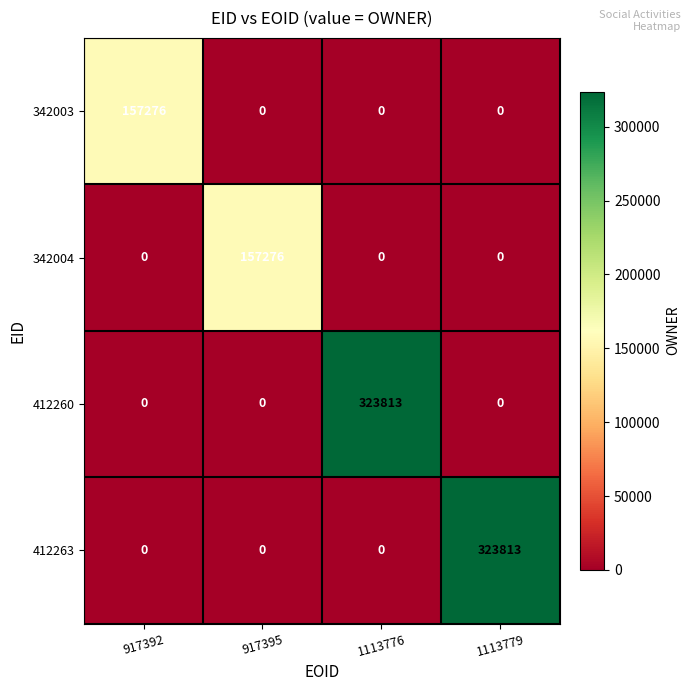

Is the value of 342004 at 917395 greater than the value of 412263 at 917392?

Yes